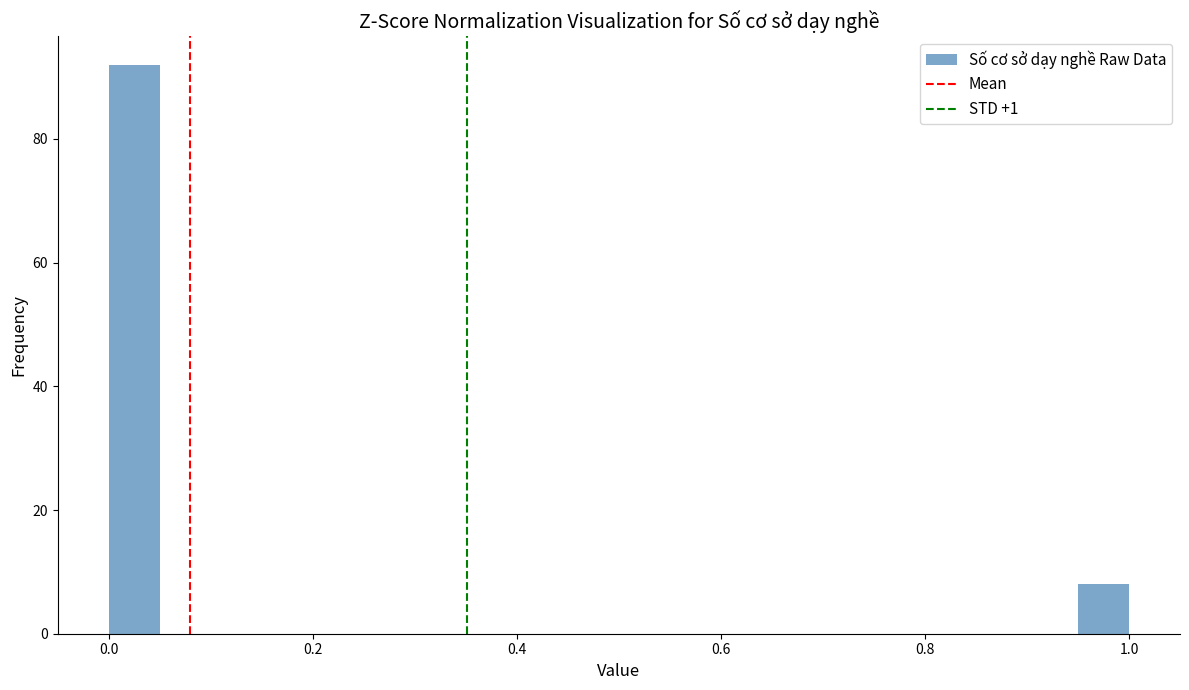

Around what value on the x-axis is the tallest bar? Give the approximate position of its centre, as read against the axis.

0.02